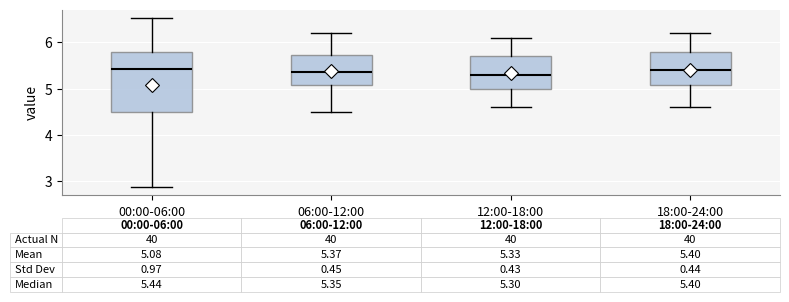

Which box is the tallest, from its lower edge to its upper edge?

00:00-06:00